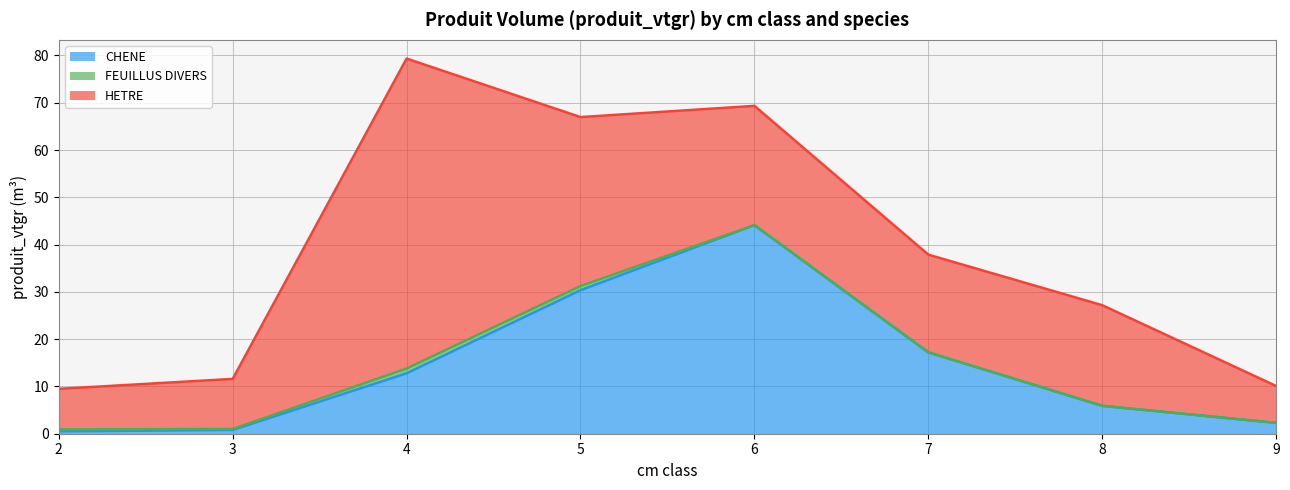

True or false: HETRE and FEUILLUS DIVERS intersect in this chart.

False